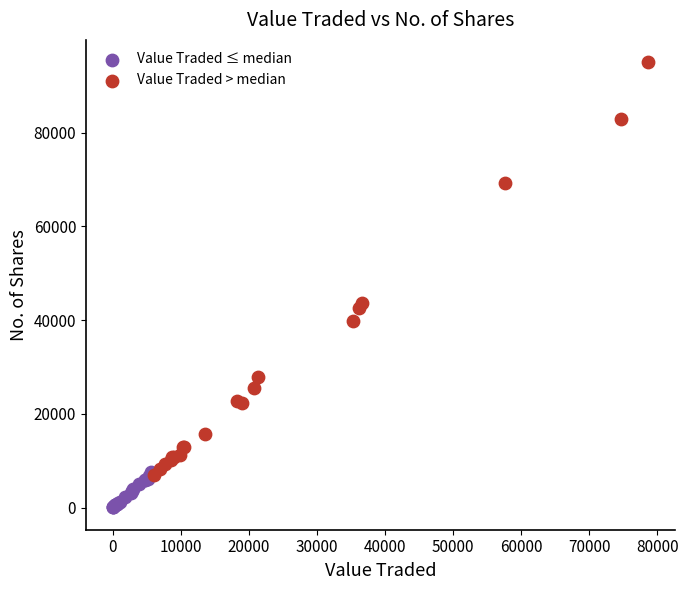

Which series has the largest Y range (max minus min)?

Value Traded > median